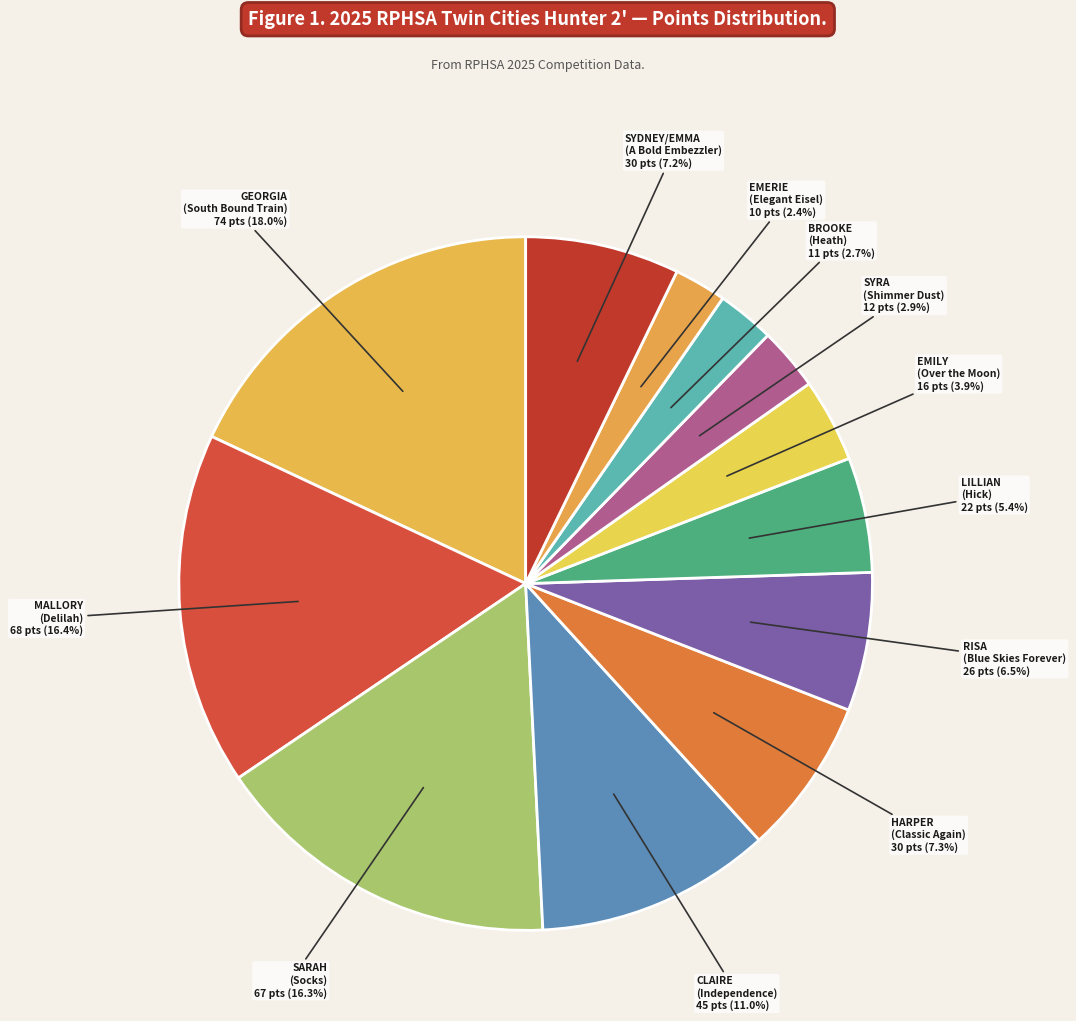

How many slices are in this pie chart?

12